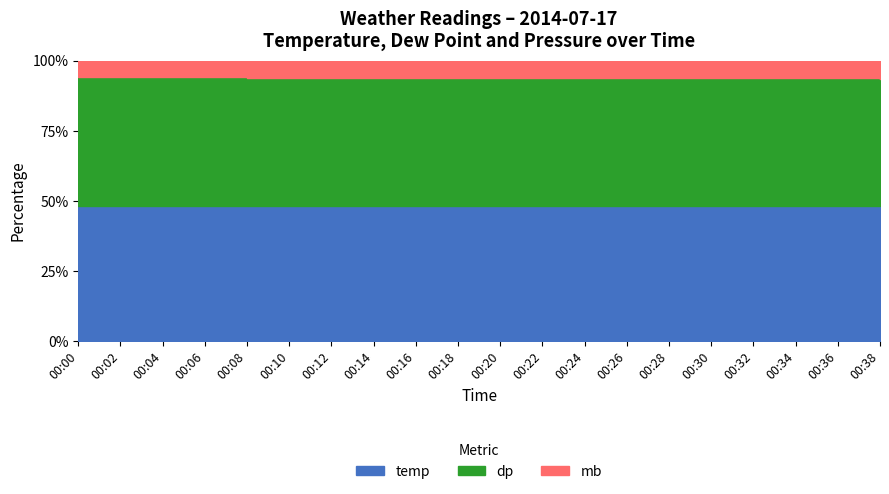

Count the mb values in the range 1021 to 1022.

15